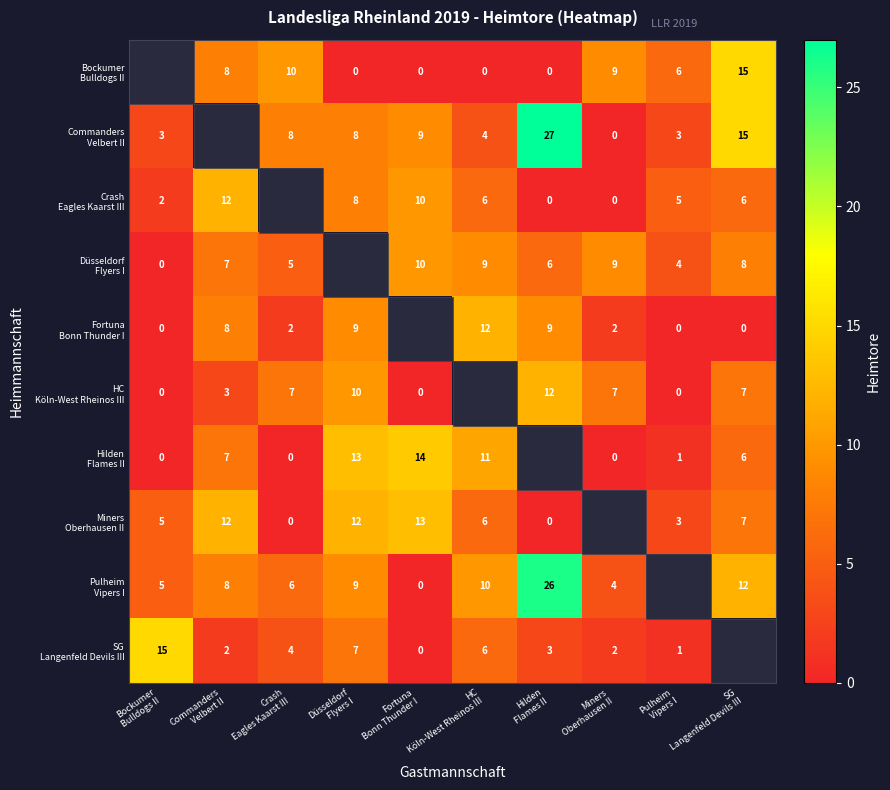

True or false: Fortuna Bonn Thunder I has a value of 0.5 at Miners Oberhausen II.

False